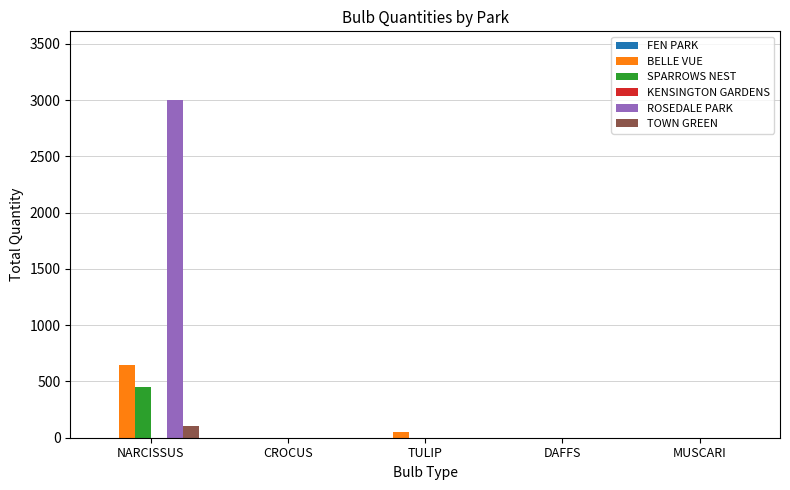

Are the bars horizontal?

No